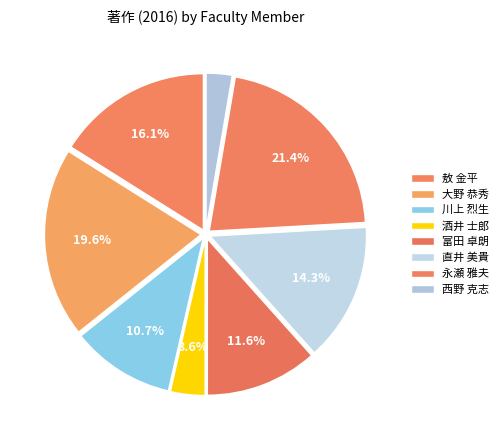

True or false: 大野 恭秀 accounts for 20% of the total.

True